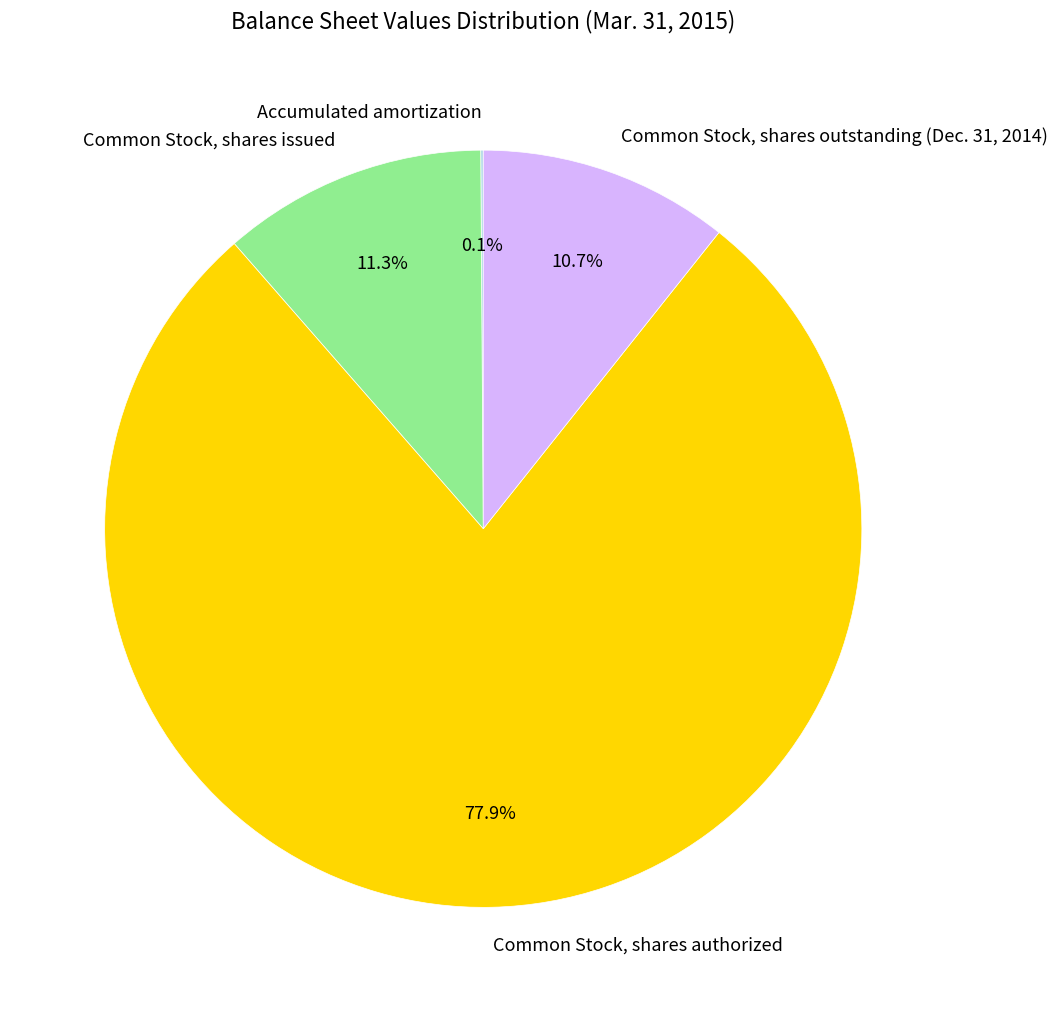

Is there any slice that represents more than half of the pie?

Yes